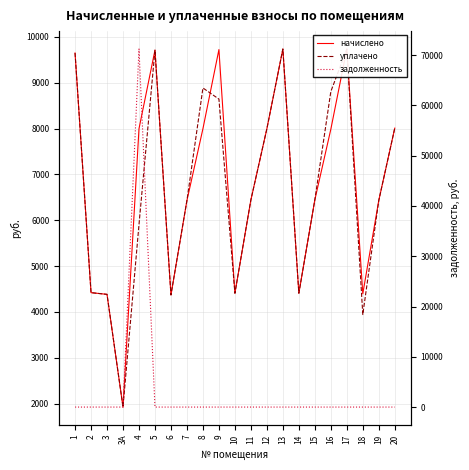

After their last crossing, which series has the higher values: задолженность or начислено?

начислено